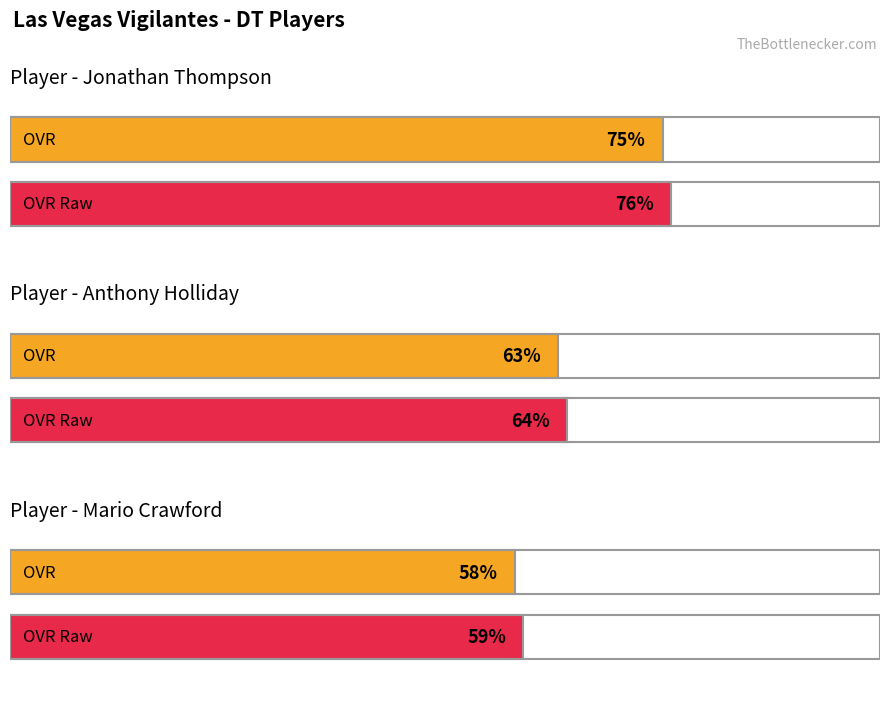

What is the label of the 3rd bar from the left?

Mario Crawford